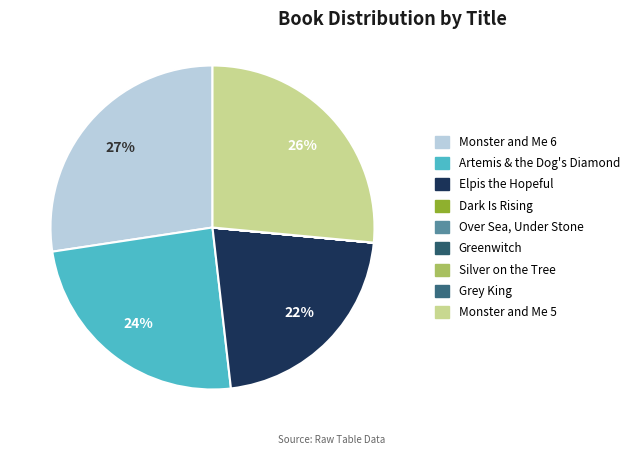

Is there a majority slice in this chart?

No